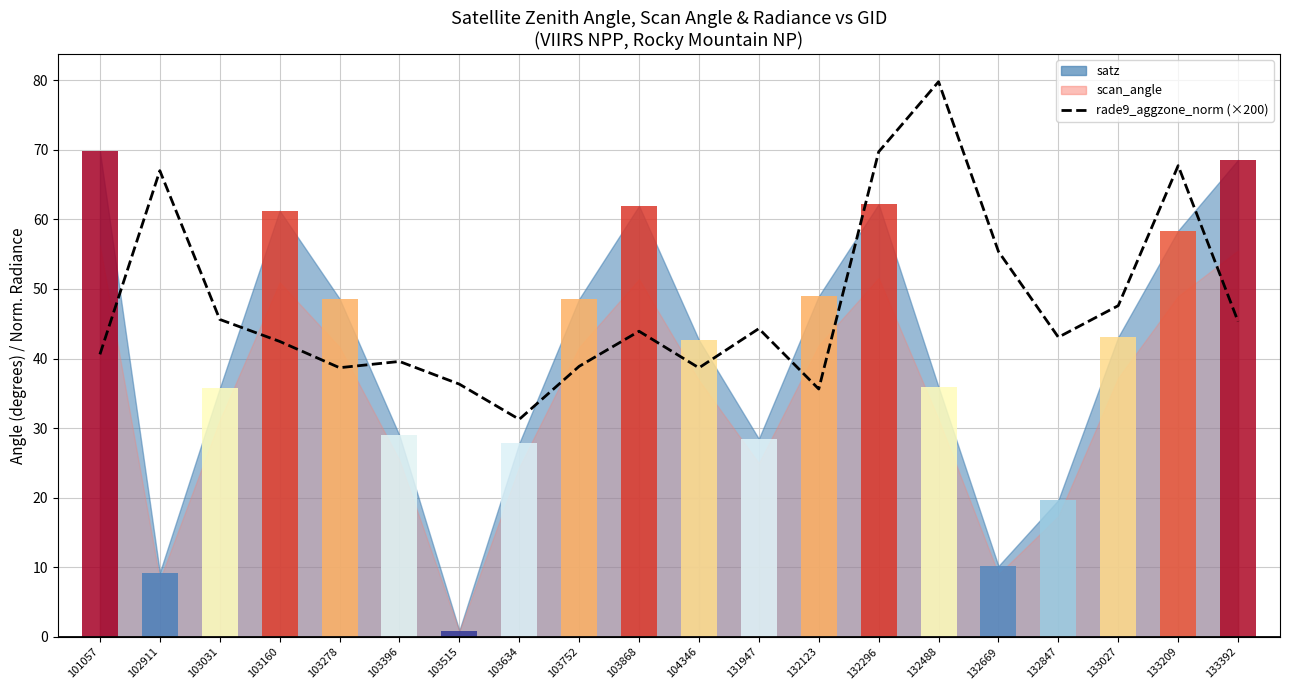

What is the difference between the maximum and minimum values?

48.5